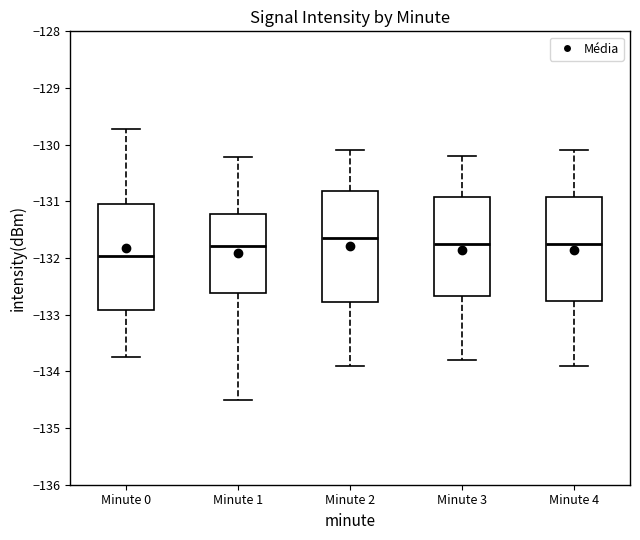

Where is the upper edge of the box for Minute 1 on the y-axis? The values are not printed on the chart, so give them approximately, as read against the axis.

-131.2